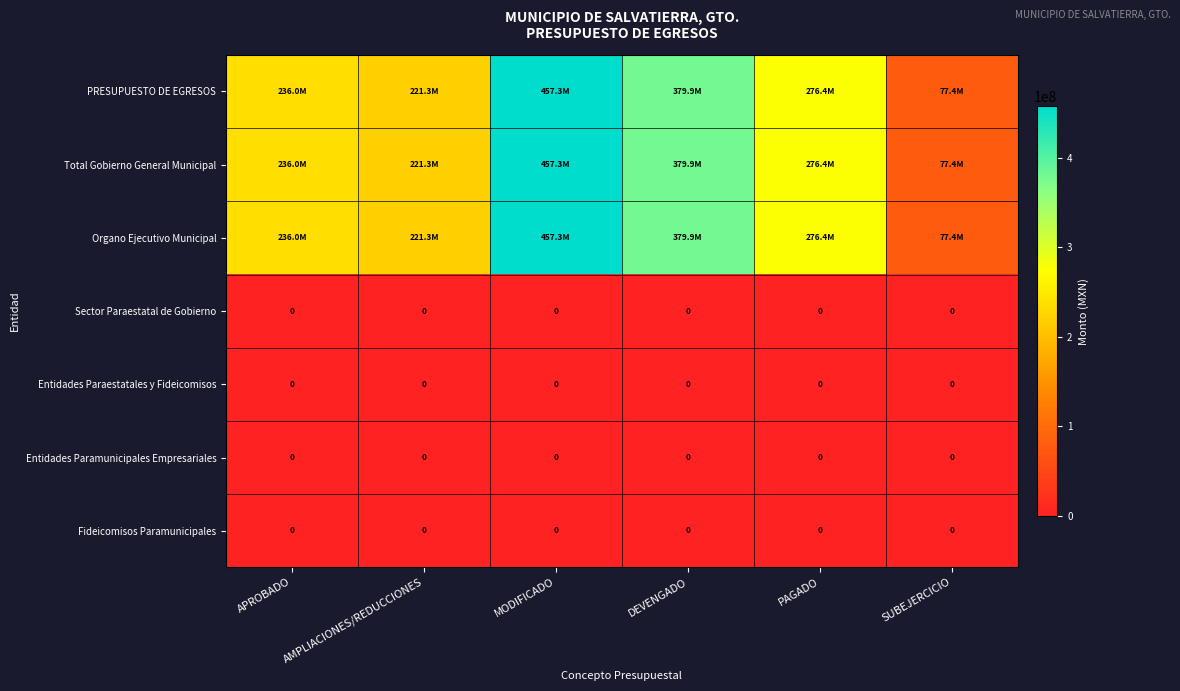

Rank the categories by Sector Paraestatal de Gobierno value from lowest to highest.

APROBADO, AMPLIACIONES/REDUCCIONES, MODIFICADO, DEVENGADO, PAGADO, SUBEJERCICIO